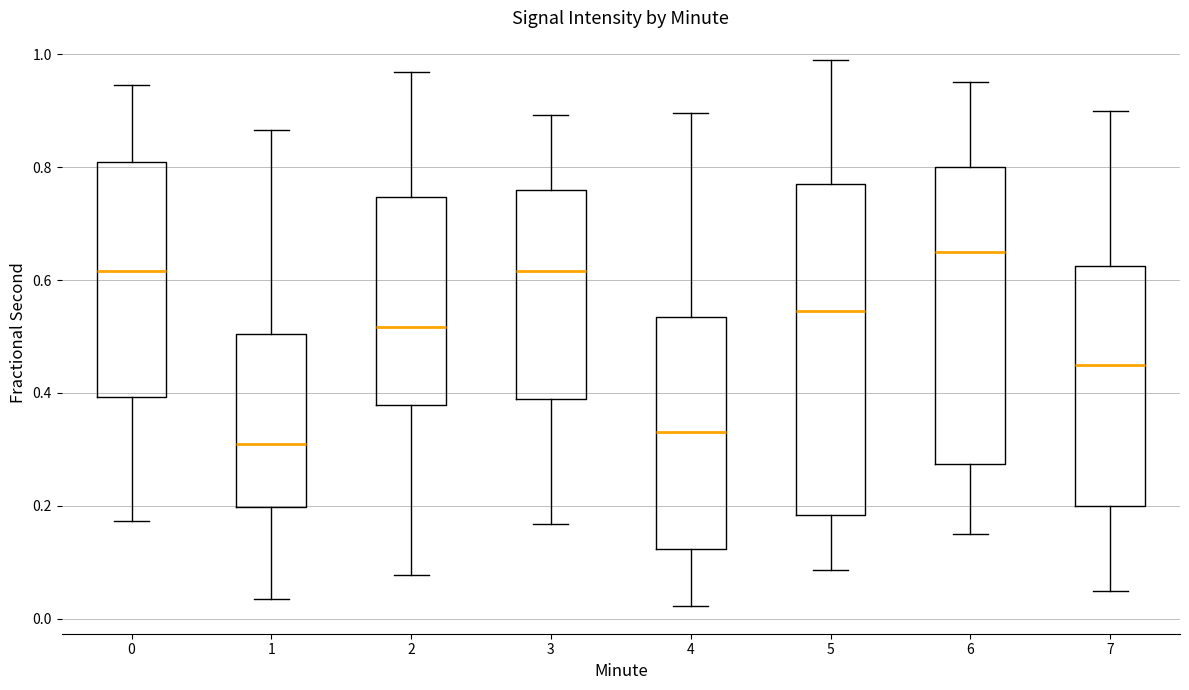

Comparing the boxes themselves (not the whiskers), which one is the tallest?

5